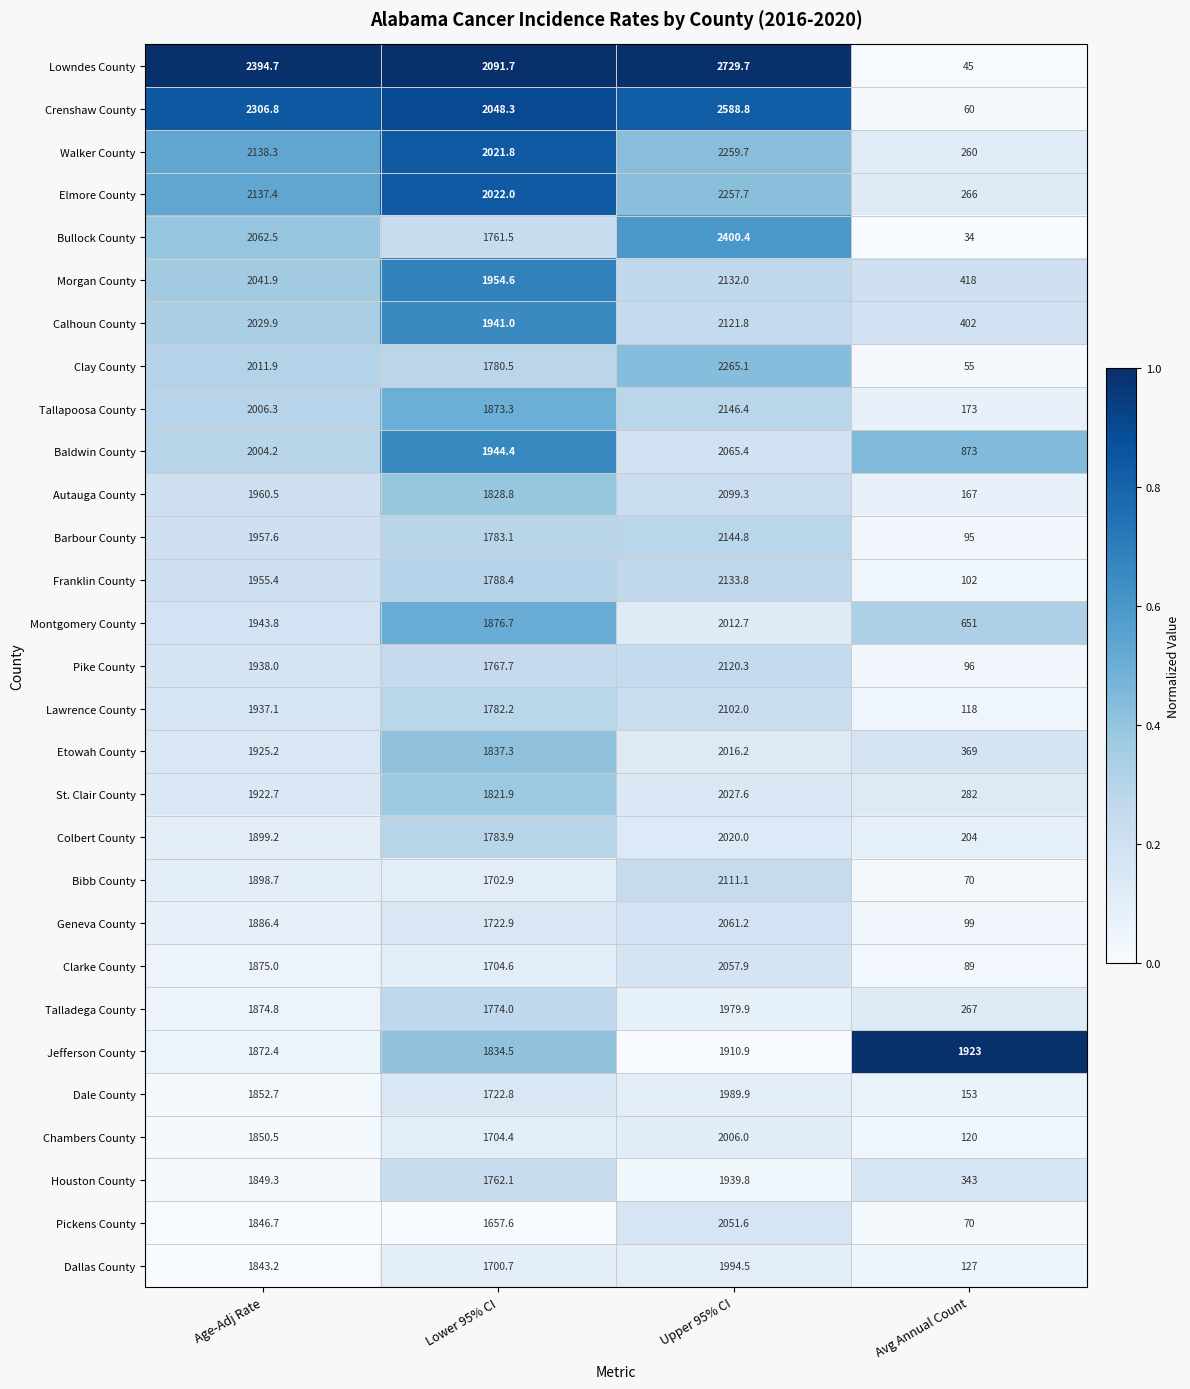

Is it true that Etowah County equals 1111.6 at Age-Adj Rate?

False